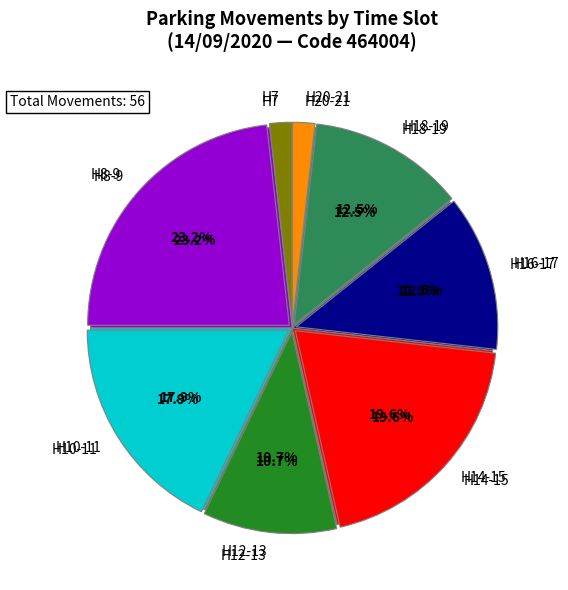

True or false: Tranche 20-21 accounts for 1% of the total.

False